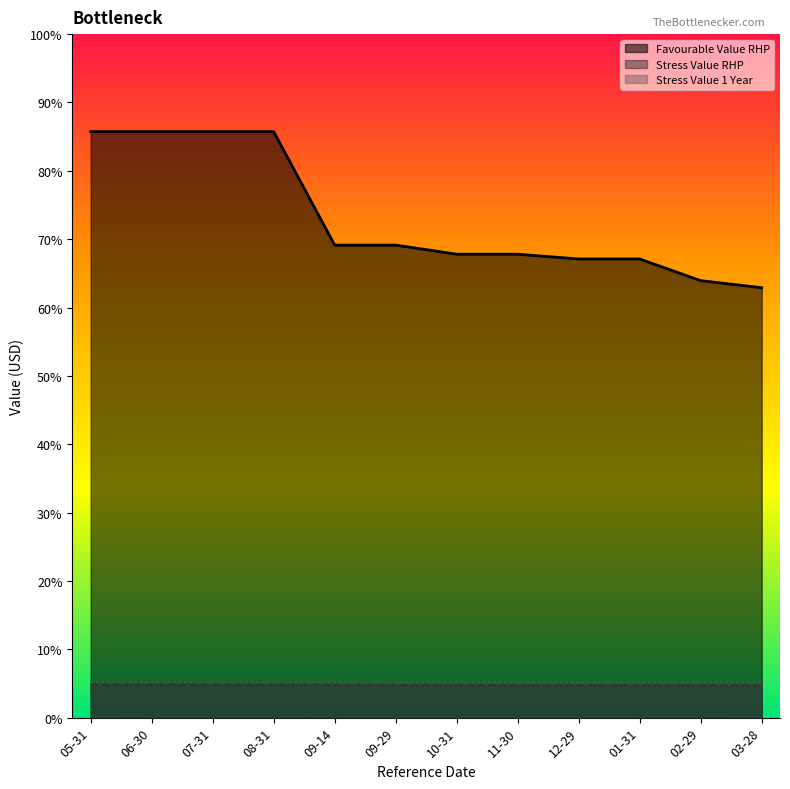

What are all the series names shown in the legend?

Favourable Value RHP, Stress Value RHP, Stress Value 1 Year